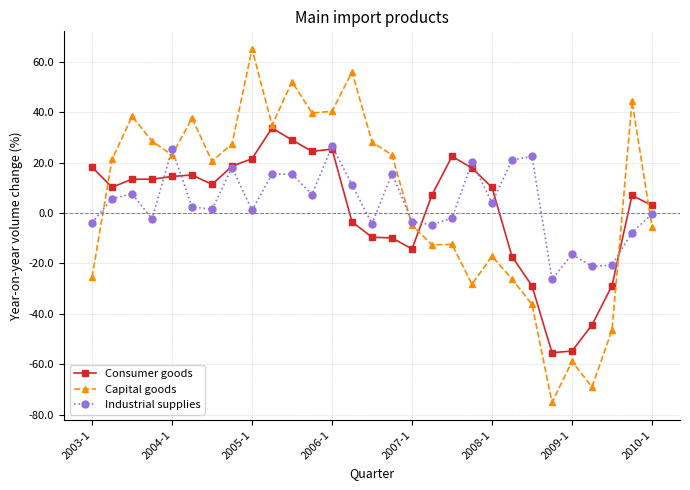

What is the difference between the maximum and minimum values in the Consumer goods series?

89.1